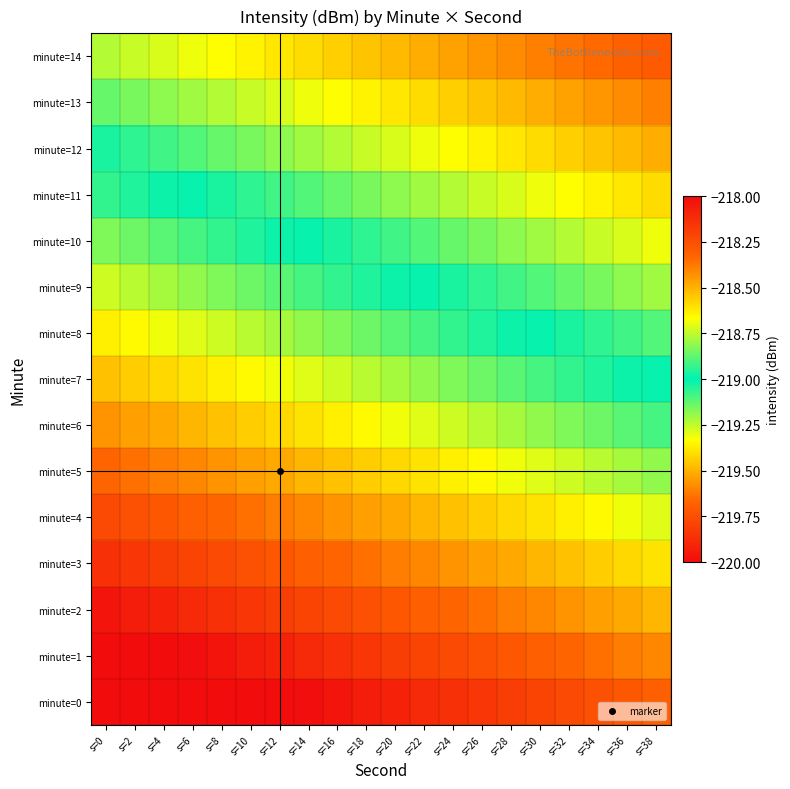

Reading right to left, list all the values displayed in this chart.

minute=0: s=38=-219.7	s=36=-219.7	s=34=-219.7	s=32=-219.8	s=30=-219.8	s=28=-219.8	s=26=-219.8	s=24=-219.9	s=22=-219.9	s=20=-219.9	s=18=-219.9	s=16=-220.0	s=14=-220.0	s=12=-220.0	s=10=-220.0	s=8=-220.1	s=6=-220.1	s=4=-220.1	s=2=-220.1	s=0=-220.2
minute=1: s=38=-219.6	s=36=-219.6	s=34=-219.6	s=32=-219.7	s=30=-219.7	s=28=-219.7	s=26=-219.7	s=24=-219.8	s=22=-219.8	s=20=-219.8	s=18=-219.8	s=16=-219.9	s=14=-219.9	s=12=-219.9	s=10=-219.9	s=8=-220.0	s=6=-220.0	s=4=-220.0	s=2=-220.0	s=0=-220.1
minute=2: s=38=-219.5	s=36=-219.5	s=34=-219.5	s=32=-219.6	s=30=-219.6	s=28=-219.6	s=26=-219.6	s=24=-219.7	s=22=-219.7	s=20=-219.7	s=18=-219.7	s=16=-219.8	s=14=-219.8	s=12=-219.8	s=10=-219.8	s=8=-219.9	s=6=-219.9	s=4=-219.9	s=2=-219.9	s=0=-220.0
minute=3: s=38=-219.4	s=36=-219.4	s=34=-219.4	s=32=-219.5	s=30=-219.5	s=28=-219.5	s=26=-219.5	s=24=-219.6	s=22=-219.6	s=20=-219.6	s=18=-219.6	s=16=-219.7	s=14=-219.7	s=12=-219.7	s=10=-219.7	s=8=-219.8	s=6=-219.8	s=4=-219.8	s=2=-219.8	s=0=-219.9
minute=4: s=38=-219.3	s=36=-219.3	s=34=-219.3	s=32=-219.4	s=30=-219.4	s=28=-219.4	s=26=-219.4	s=24=-219.5	s=22=-219.5	s=20=-219.5	s=18=-219.5	s=16=-219.6	s=14=-219.6	s=12=-219.6	s=10=-219.6	s=8=-219.7	s=6=-219.7	s=4=-219.7	s=2=-219.7	s=0=-219.8
minute=5: s=38=-219.2	s=36=-219.2	s=34=-219.2	s=32=-219.3	s=30=-219.3	s=28=-219.3	s=26=-219.3	s=24=-219.4	s=22=-219.4	s=20=-219.4	s=18=-219.4	s=16=-219.5	s=14=-219.5	s=12=-219.5	s=10=-219.5	s=8=-219.6	s=6=-219.6	s=4=-219.6	s=2=-219.6	s=0=-219.7
minute=6: s=38=-219.1	s=36=-219.1	s=34=-219.1	s=32=-219.2	s=30=-219.2	s=28=-219.2	s=26=-219.2	s=24=-219.3	s=22=-219.3	s=20=-219.3	s=18=-219.3	s=16=-219.4	s=14=-219.4	s=12=-219.4	s=10=-219.4	s=8=-219.5	s=6=-219.5	s=4=-219.5	s=2=-219.5	s=0=-219.6
minute=7: s=38=-219.0	s=36=-219.0	s=34=-219.0	s=32=-219.1	s=30=-219.1	s=28=-219.1	s=26=-219.1	s=24=-219.2	s=22=-219.2	s=20=-219.2	s=18=-219.2	s=16=-219.3	s=14=-219.3	s=12=-219.3	s=10=-219.3	s=8=-219.4	s=6=-219.4	s=4=-219.4	s=2=-219.4	s=0=-219.5
minute=8: s=38=-218.9	s=36=-218.9	s=34=-218.9	s=32=-219.0	s=30=-219.0	s=28=-219.0	s=26=-219.0	s=24=-219.1	s=22=-219.1	s=20=-219.1	s=18=-219.1	s=16=-219.2	s=14=-219.2	s=12=-219.2	s=10=-219.2	s=8=-219.3	s=6=-219.3	s=4=-219.3	s=2=-219.3	s=0=-219.4
minute=9: s=38=-218.8	s=36=-218.8	s=34=-218.8	s=32=-218.9	s=30=-218.9	s=28=-218.9	s=26=-218.9	s=24=-219.0	s=22=-219.0	s=20=-219.0	s=18=-219.0	s=16=-219.1	s=14=-219.1	s=12=-219.1	s=10=-219.1	s=8=-219.2	s=6=-219.2	s=4=-219.2	s=2=-219.2	s=0=-219.3
minute=10: s=38=-218.7	s=36=-218.7	s=34=-218.7	s=32=-218.8	s=30=-218.8	s=28=-218.8	s=26=-218.8	s=24=-218.9	s=22=-218.9	s=20=-218.9	s=18=-218.9	s=16=-219.0	s=14=-219.0	s=12=-219.0	s=10=-219.0	s=8=-219.1	s=6=-219.1	s=4=-219.1	s=2=-219.1	s=0=-219.2
minute=11: s=38=-218.6	s=36=-218.6	s=34=-218.6	s=32=-218.7	s=30=-218.7	s=28=-218.7	s=26=-218.7	s=24=-218.8	s=22=-218.8	s=20=-218.8	s=18=-218.8	s=16=-218.9	s=14=-218.9	s=12=-218.9	s=10=-218.9	s=8=-219.0	s=6=-219.0	s=4=-219.0	s=2=-219.0	s=0=-219.1
minute=12: s=38=-218.5	s=36=-218.5	s=34=-218.5	s=32=-218.6	s=30=-218.6	s=28=-218.6	s=26=-218.6	s=24=-218.7	s=22=-218.7	s=20=-218.7	s=18=-218.7	s=16=-218.8	s=14=-218.8	s=12=-218.8	s=10=-218.8	s=8=-218.9	s=6=-218.9	s=4=-218.9	s=2=-218.9	s=0=-219.0
minute=13: s=38=-218.4	s=36=-218.4	s=34=-218.4	s=32=-218.5	s=30=-218.5	s=28=-218.5	s=26=-218.5	s=24=-218.6	s=22=-218.6	s=20=-218.6	s=18=-218.6	s=16=-218.7	s=14=-218.7	s=12=-218.7	s=10=-218.7	s=8=-218.8	s=6=-218.8	s=4=-218.8	s=2=-218.8	s=0=-218.9
minute=14: s=38=-218.3	s=36=-218.3	s=34=-218.3	s=32=-218.4	s=30=-218.4	s=28=-218.4	s=26=-218.4	s=24=-218.5	s=22=-218.5	s=20=-218.5	s=18=-218.5	s=16=-218.6	s=14=-218.6	s=12=-218.6	s=10=-218.6	s=8=-218.7	s=6=-218.7	s=4=-218.7	s=2=-218.7	s=0=-218.8